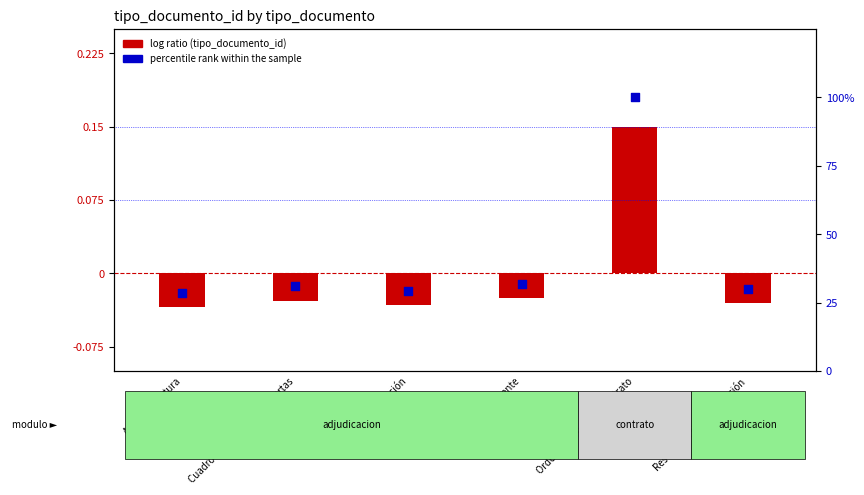

Which series has the largest total across all categories?

percentile rank within the sample